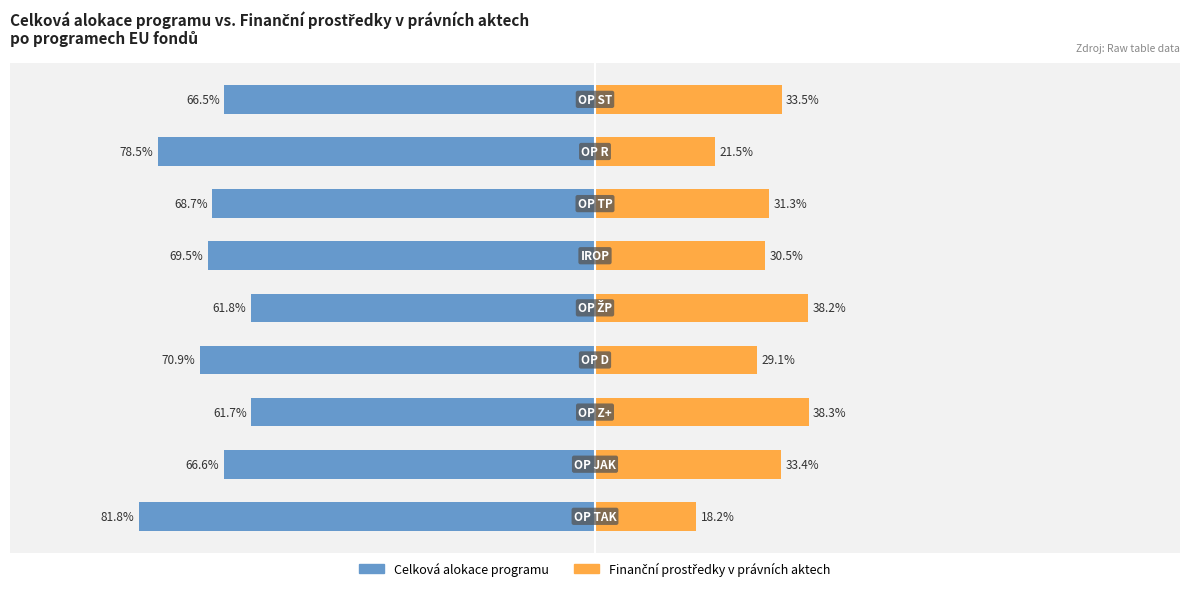

What are all the series names shown in the legend?

Celková alokace programu, Finanční prostředky v právních aktech